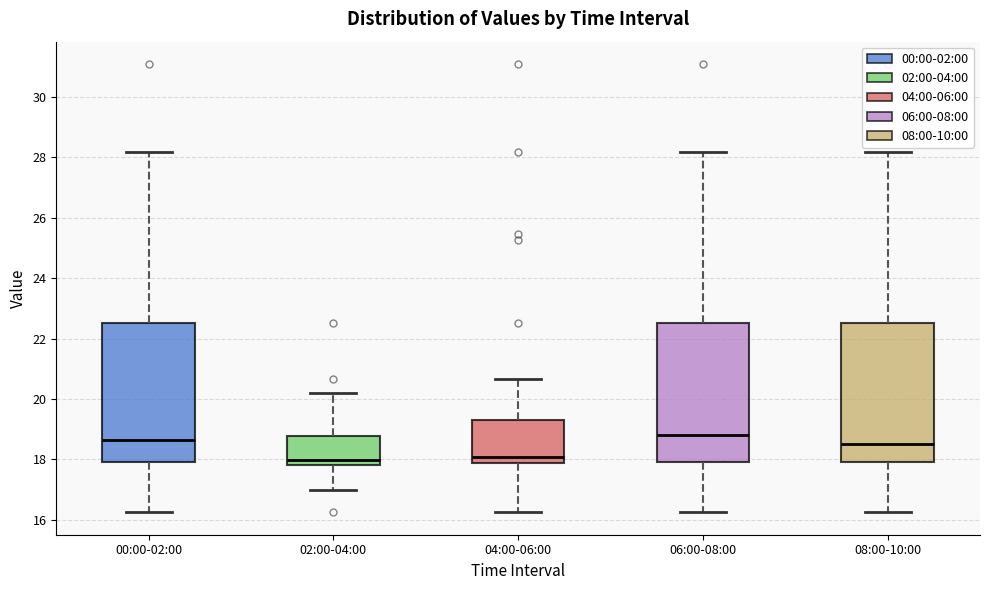

Reading left to right, transcribe this box plot: for each box, give where its median line is, the range the box spans, and where its two whiskers end, as read against the y-axis. The values are not printed on the chart, so give them approximately, as read against the axis.

00:00-02:00: median 18.6, box 18.0 to 22.6, whiskers 16.2 to 28.2
02:00-04:00: median 18.0, box 17.8 to 18.8, whiskers 17.0 to 20.2
04:00-06:00: median 18.0, box 17.8 to 19.2, whiskers 16.2 to 20.6
06:00-08:00: median 18.8, box 18.0 to 22.6, whiskers 16.2 to 28.2
08:00-10:00: median 18.6, box 18.0 to 22.6, whiskers 16.2 to 28.2